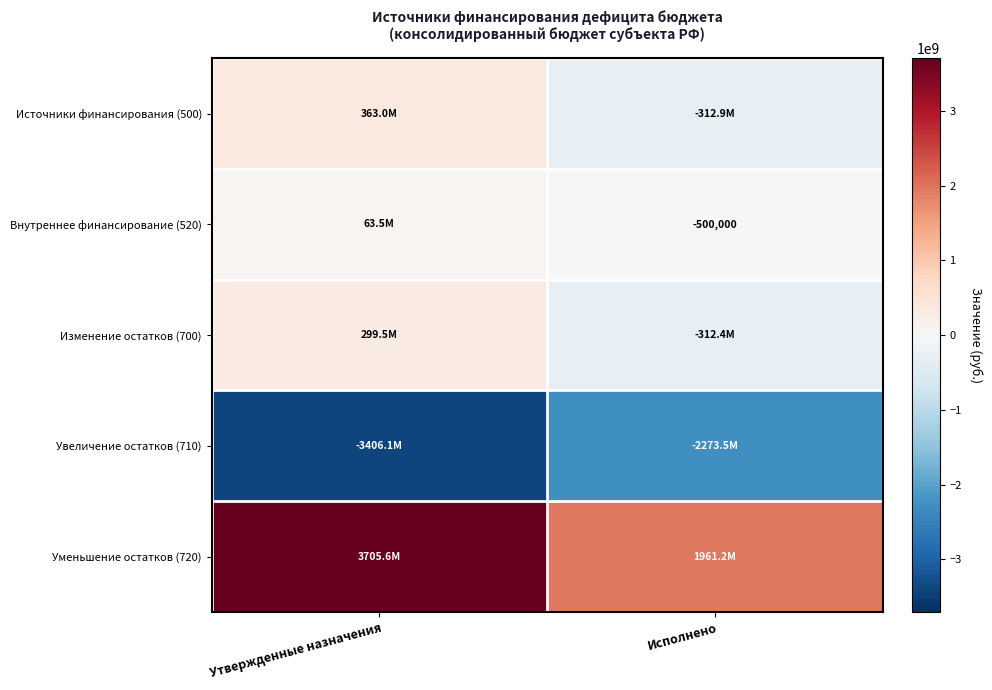

Which series has the largest total across all categories?

Уменьшение остатков (720)